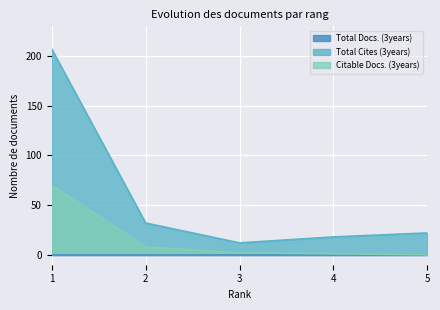

Which series changed the most between 1 and 5?

Total Cites (3years)